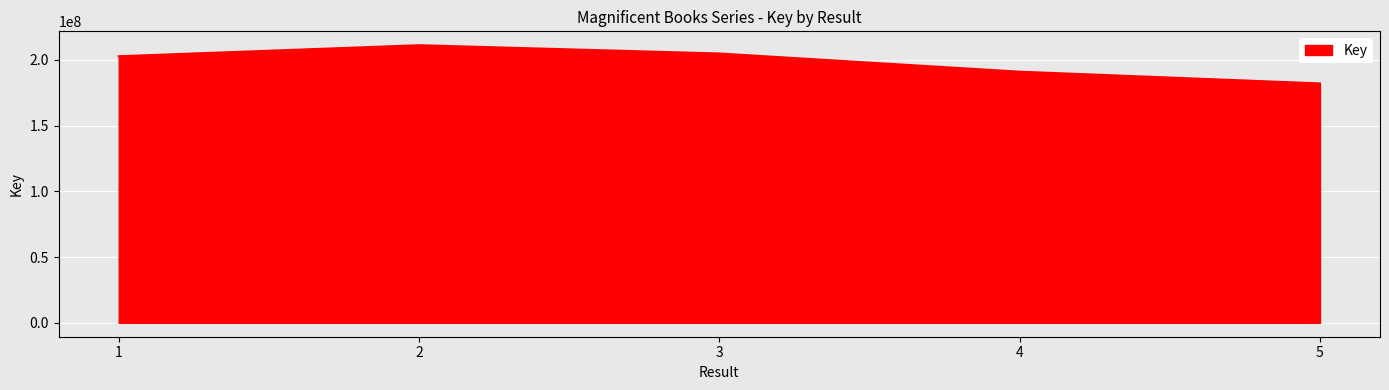

What is the ratio of the value at 4 to the value at 1?

0.9